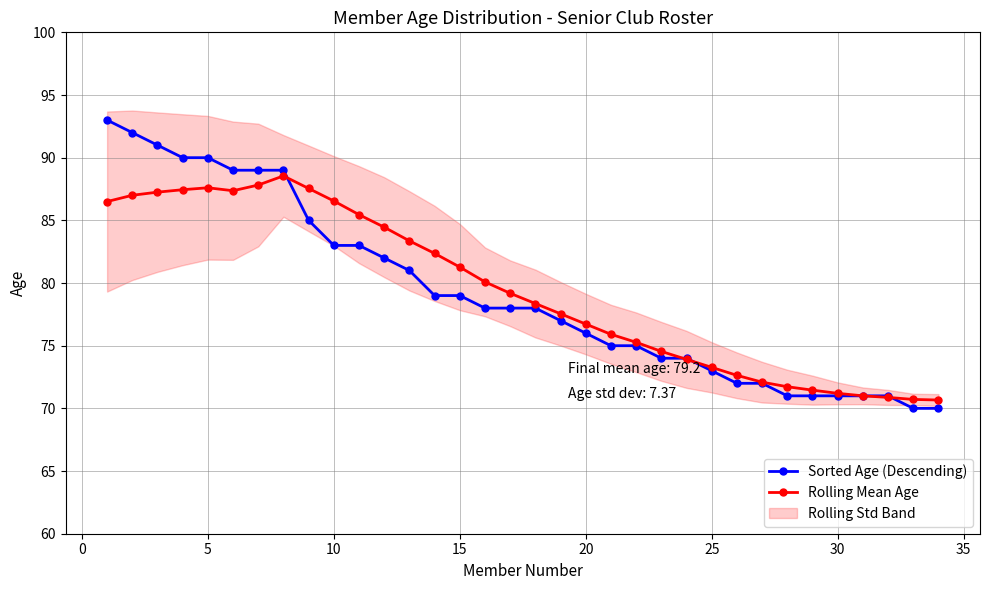

How many lines are shown in the chart?

2